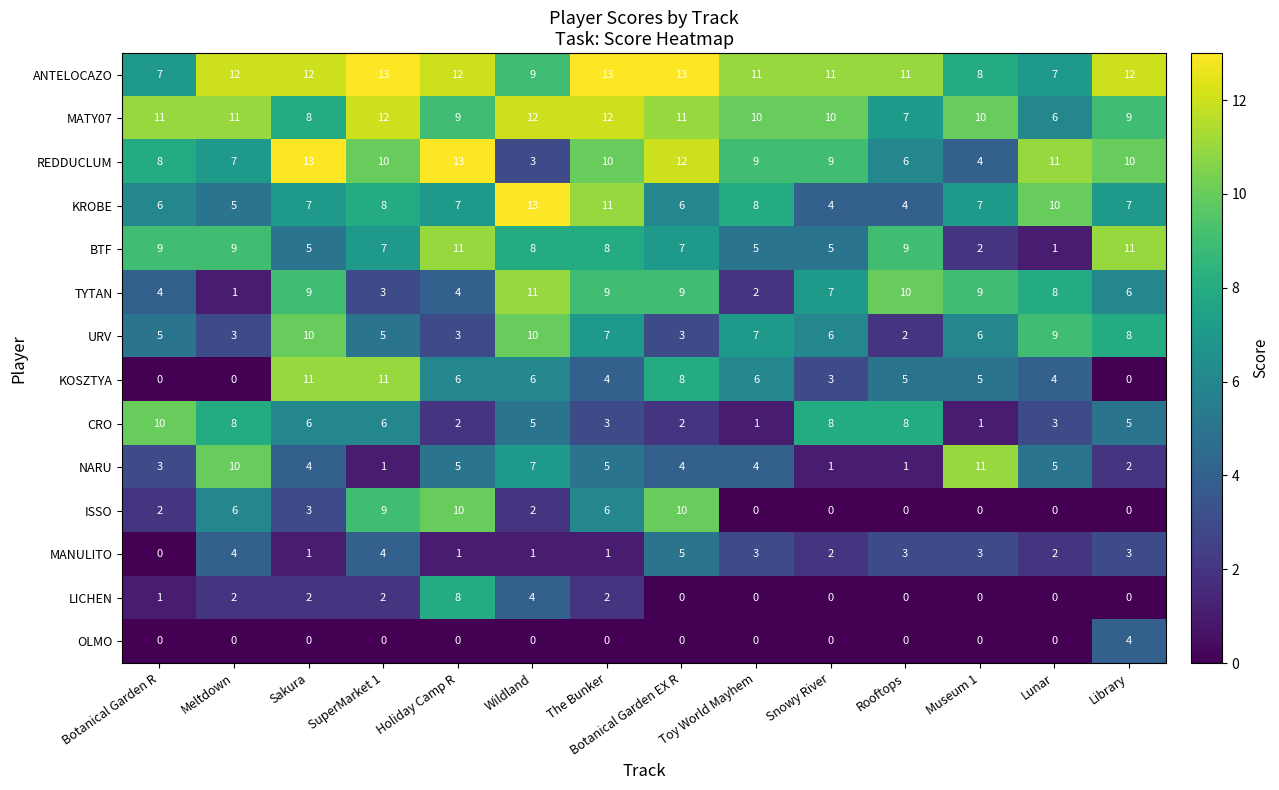

Which series has the largest total across all categories?

ANTELOCAZO